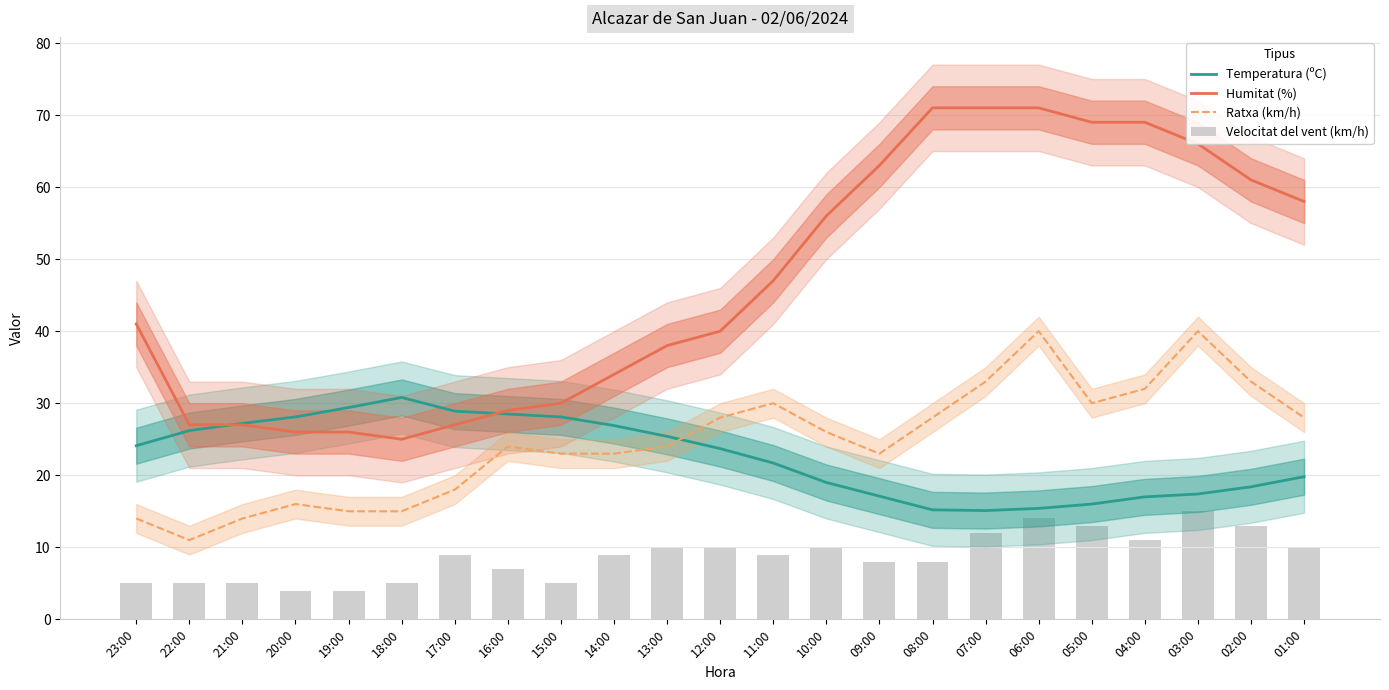

True or false: Ratxa (km/h) has a value of 8.4 at 19:00.

False